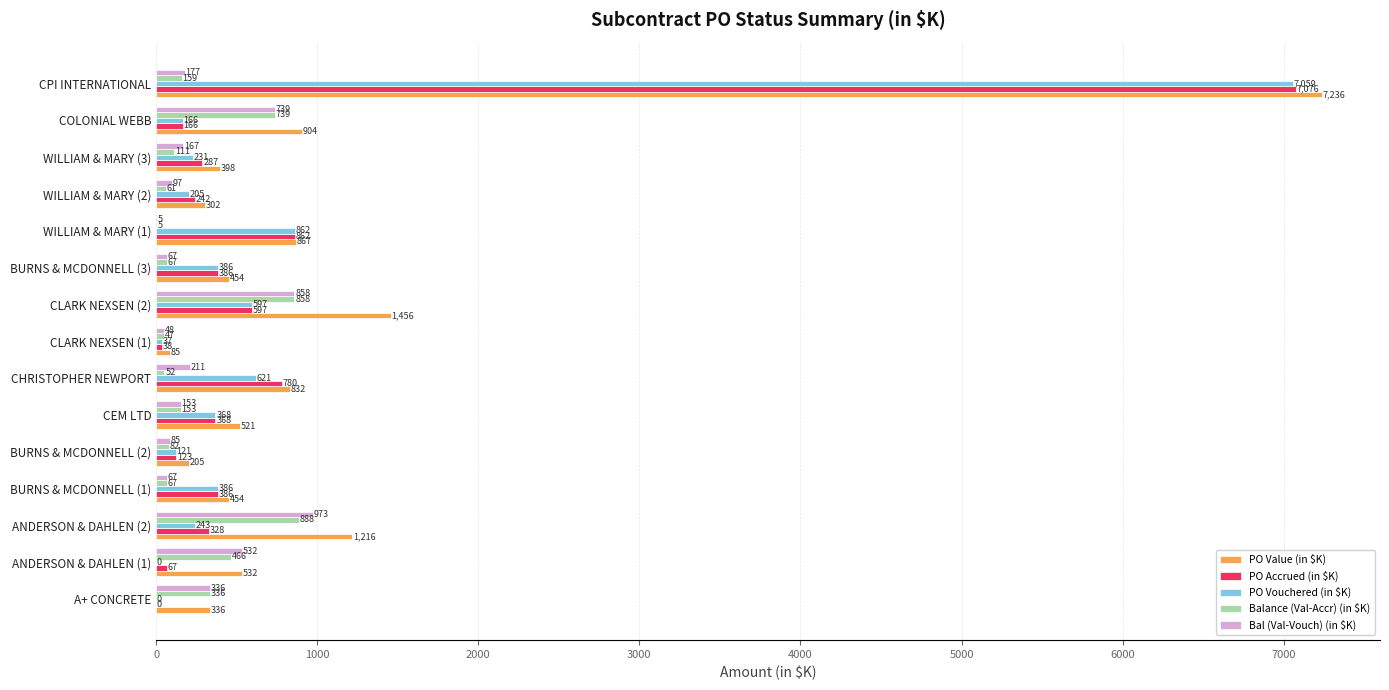

The PO Vouchered (in $K) series shows 10370.0 at CPI INTERNATIONAL. True or false?

False